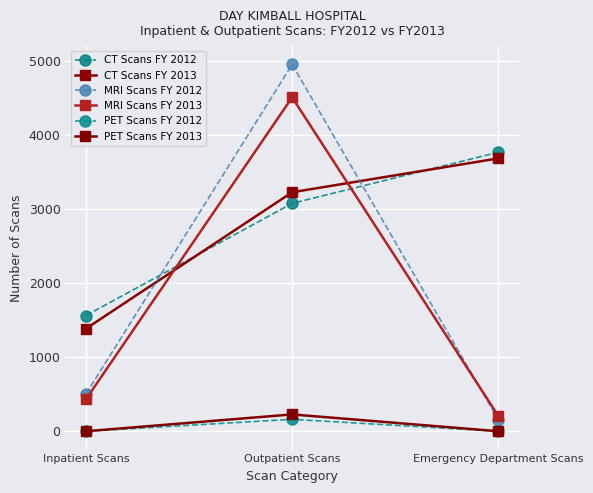

Reading left to right, list all the values displayed in this chart.

CT Scans FY 2012: Inpatient Scans=1561	Outpatient Scans=3074	Emergency Department Scans=3763
CT Scans FY 2013: Inpatient Scans=1385	Outpatient Scans=3224	Emergency Department Scans=3681
MRI Scans FY 2012: Inpatient Scans=504	Outpatient Scans=4948	Emergency Department Scans=158
MRI Scans FY 2013: Inpatient Scans=433	Outpatient Scans=4504	Emergency Department Scans=207
PET Scans FY 2012: Inpatient Scans=0	Outpatient Scans=161	Emergency Department Scans=0
PET Scans FY 2013: Inpatient Scans=0	Outpatient Scans=227	Emergency Department Scans=0